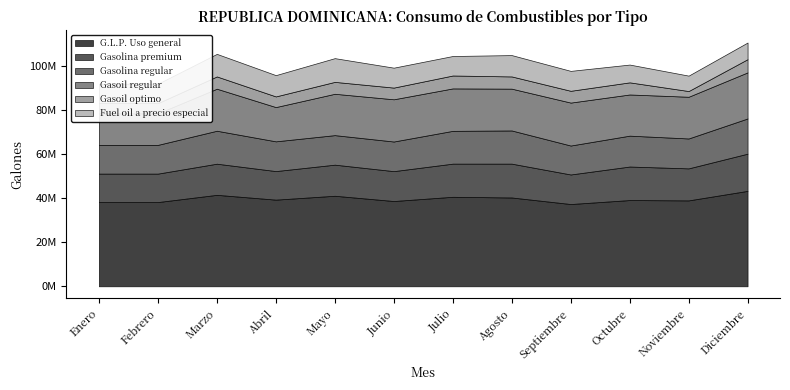

Read the G.L.P. Uso general value at Julio.

40661026